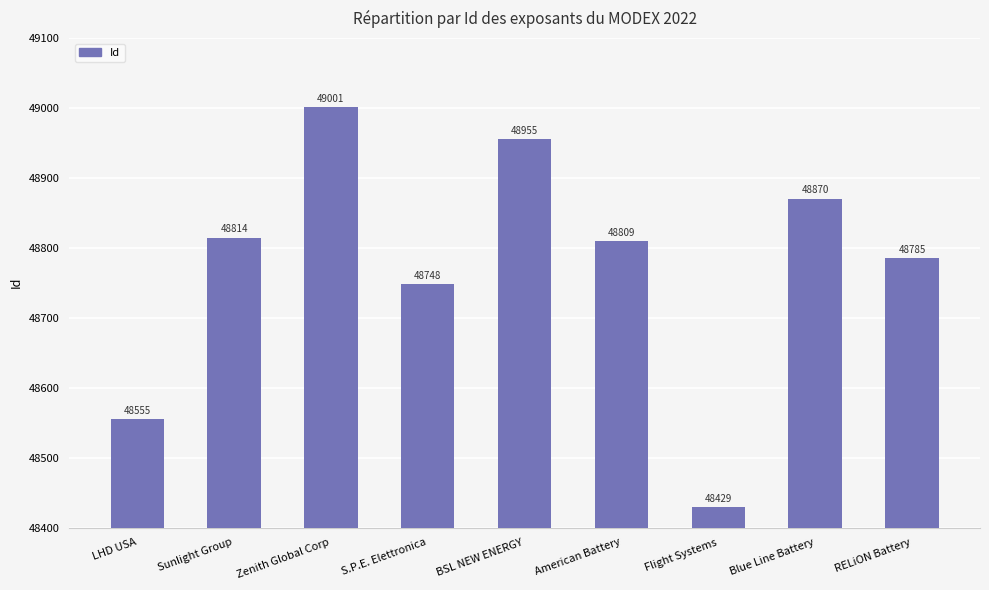

What is the label of the 5th bar from the left?

BSL NEW ENERGY